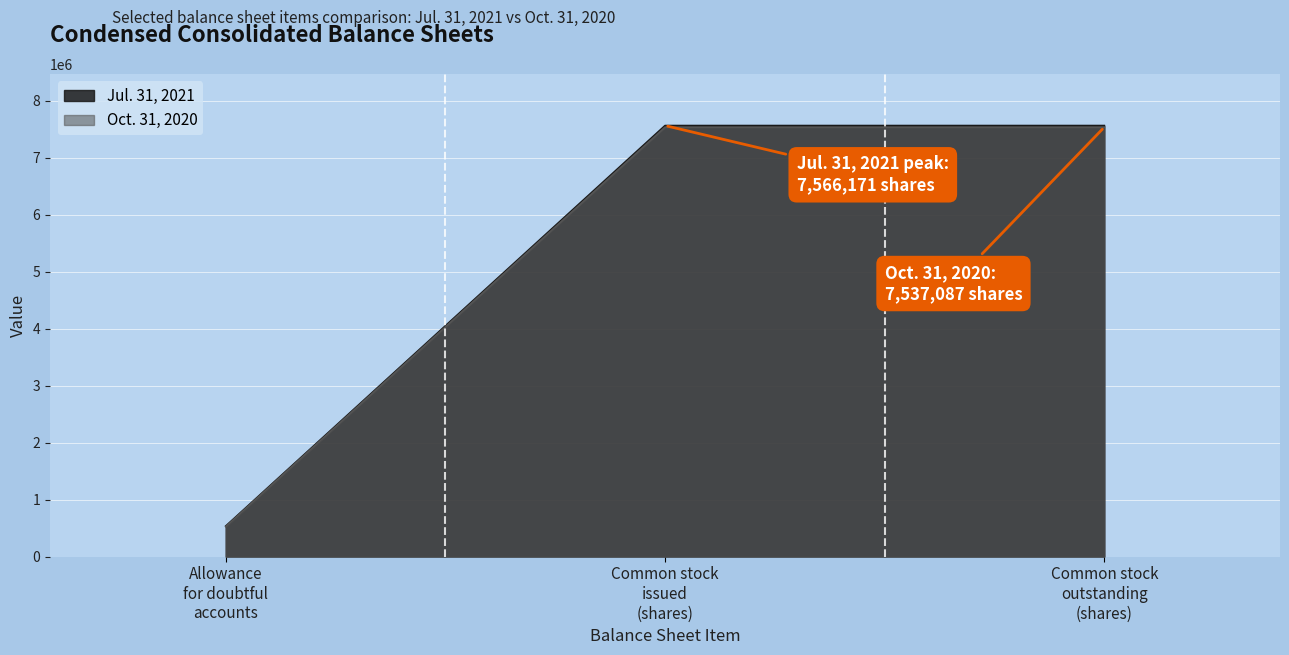

What is the minimum value shown in the chart?

524617